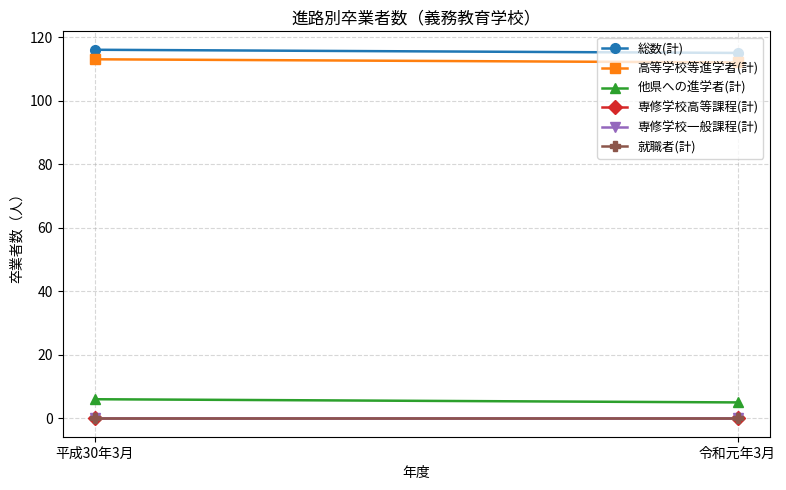

The value of 総数(計) at 平成30年3月 is 116. True or false?

True